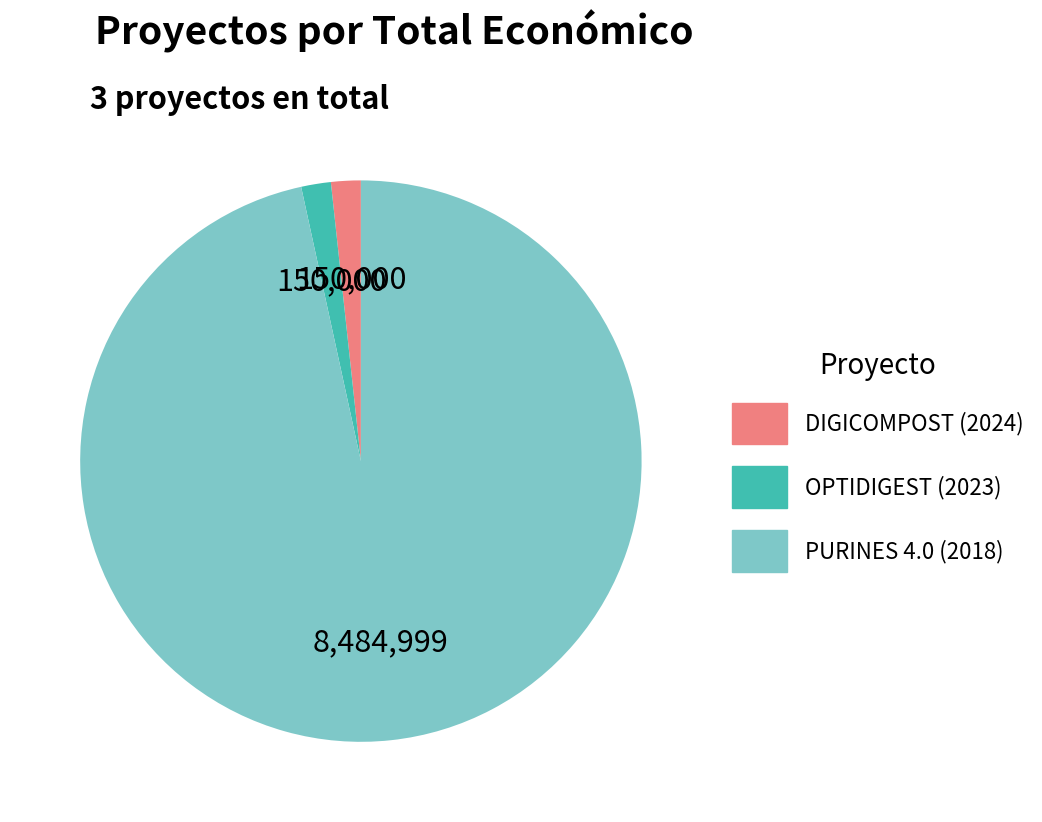

Approximately how many times larger is the value at PURINES 4.0 (2018) compared to OPTIDIGEST (2023)?

56.6